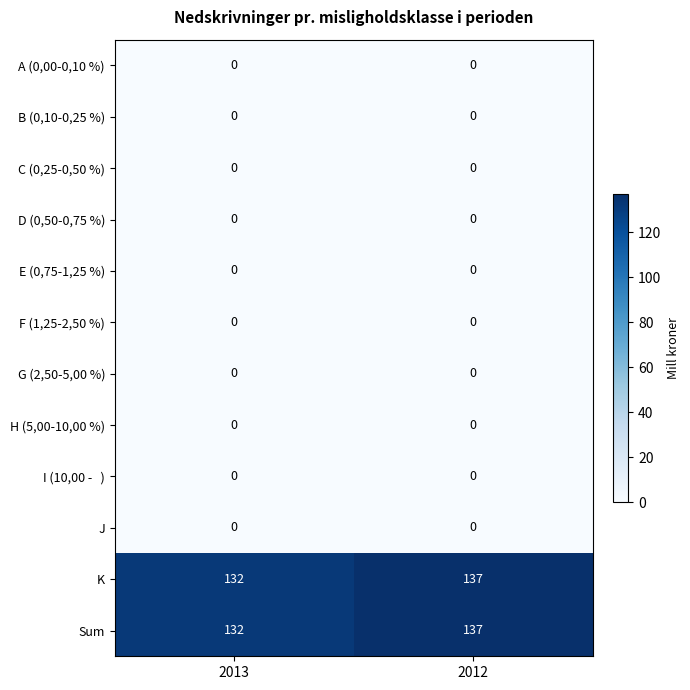

Which label corresponds to the largest value in the chart?

2012